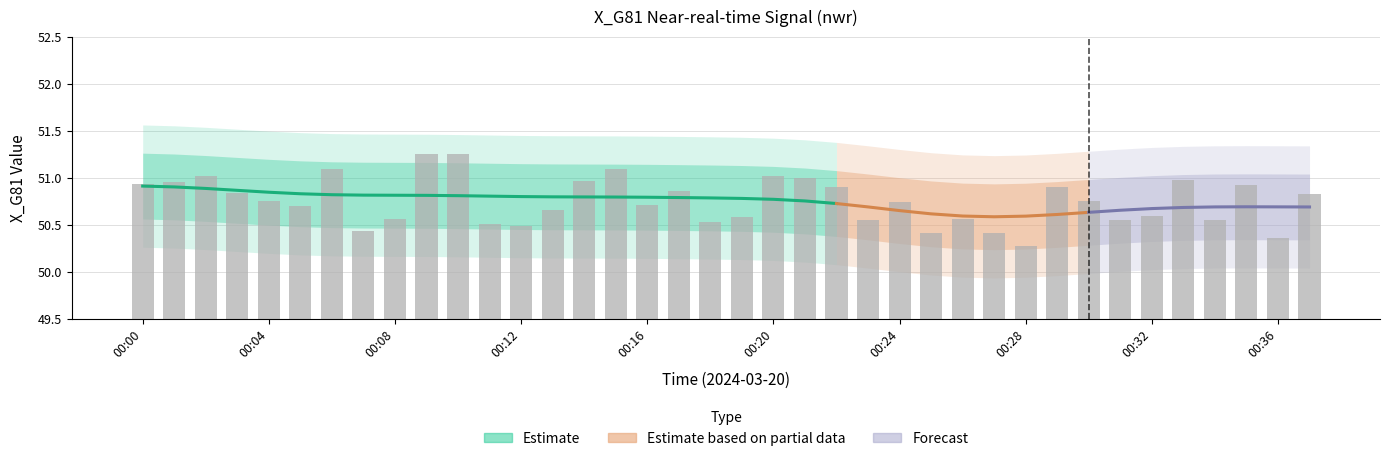

Read the value at 00:07.

50.4